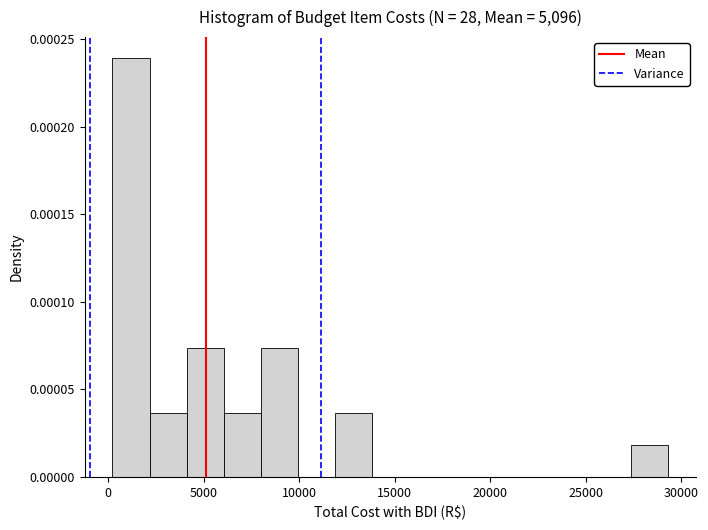

Around what value on the x-axis is the tallest bar? Give the approximate position of its centre, as read against the axis.

1000